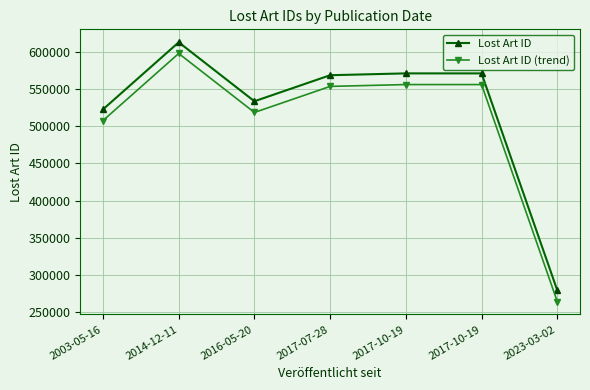

At which label does Lost Art ID (trend) first exceed 553257?

2014-12-11